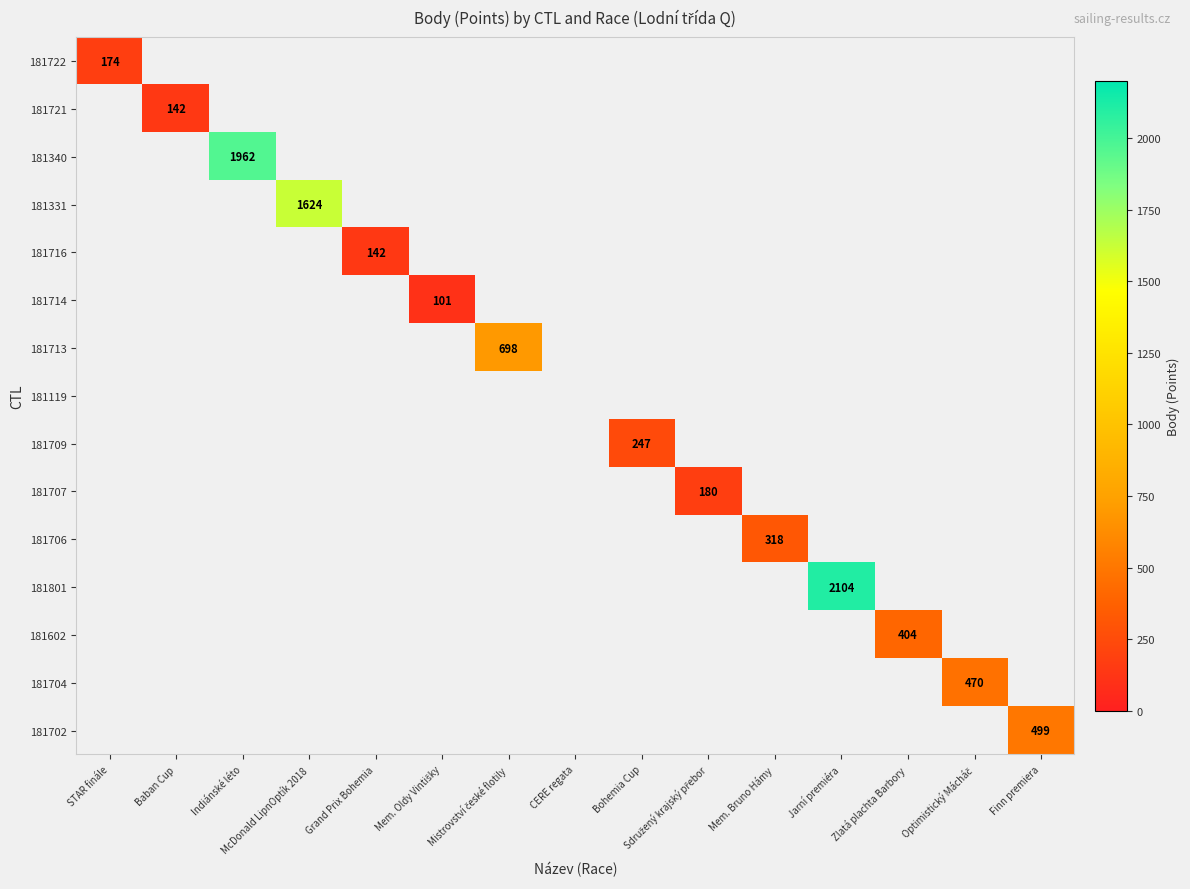

How many positive values does the 181716 series have?

1